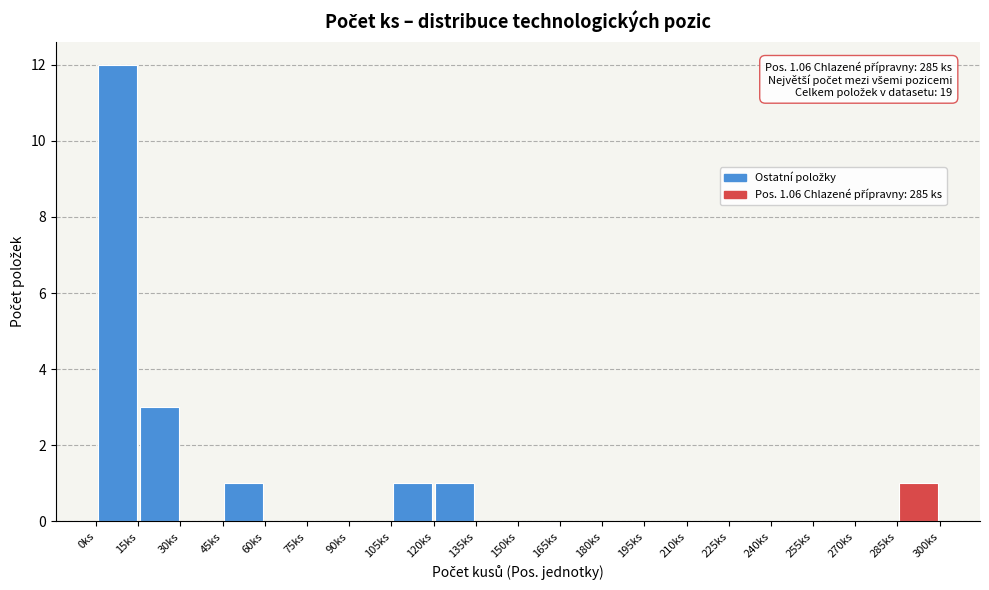

Which range on the x-axis has the tallest bar?

0 to 15